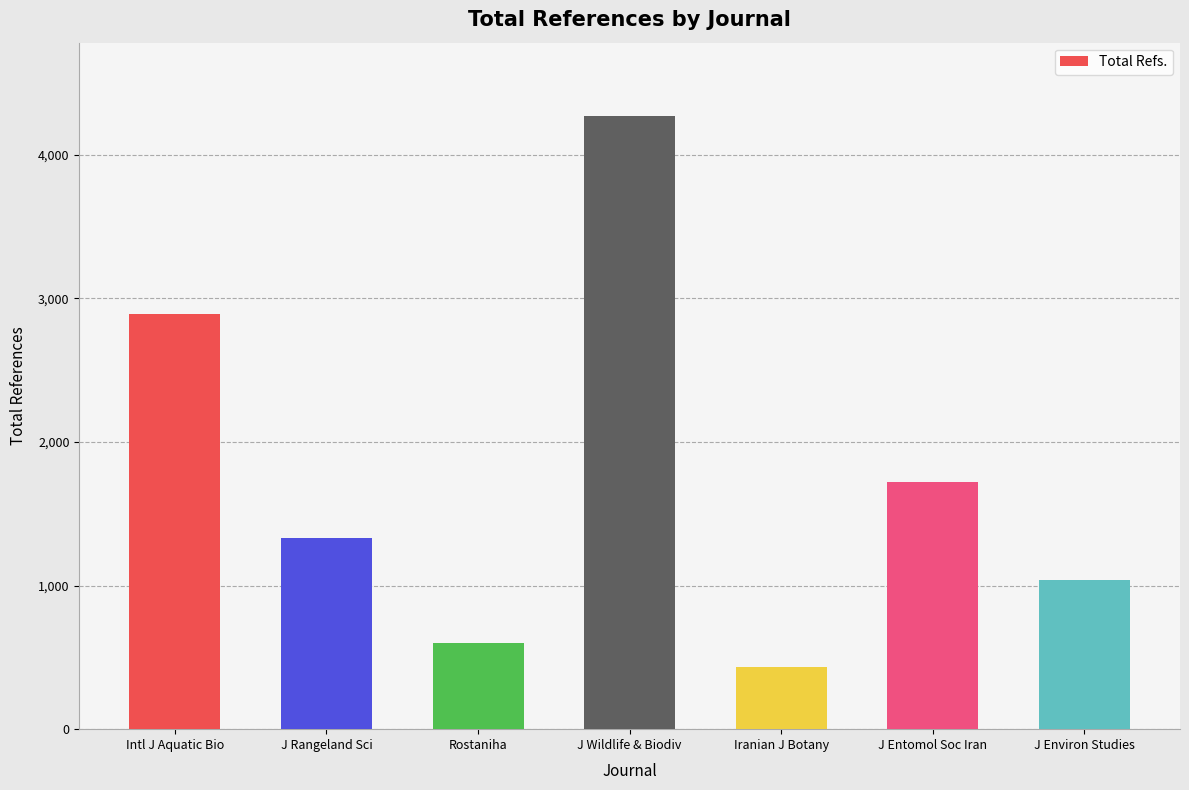

How many values are below 1332?

3